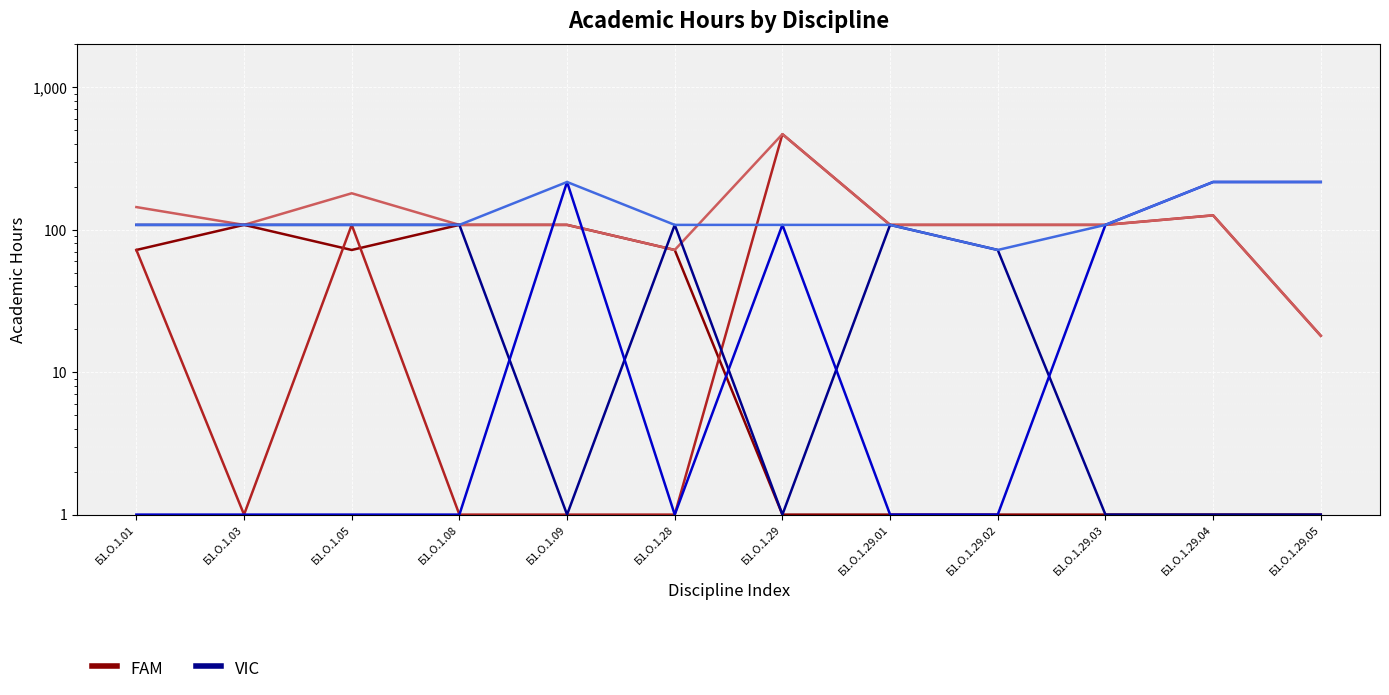

Where is the first local maximum for FAM?

Б1.О.1.03